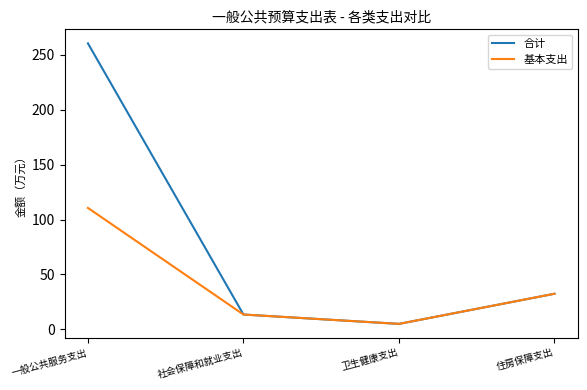

Count the number of data series in this chart.

2